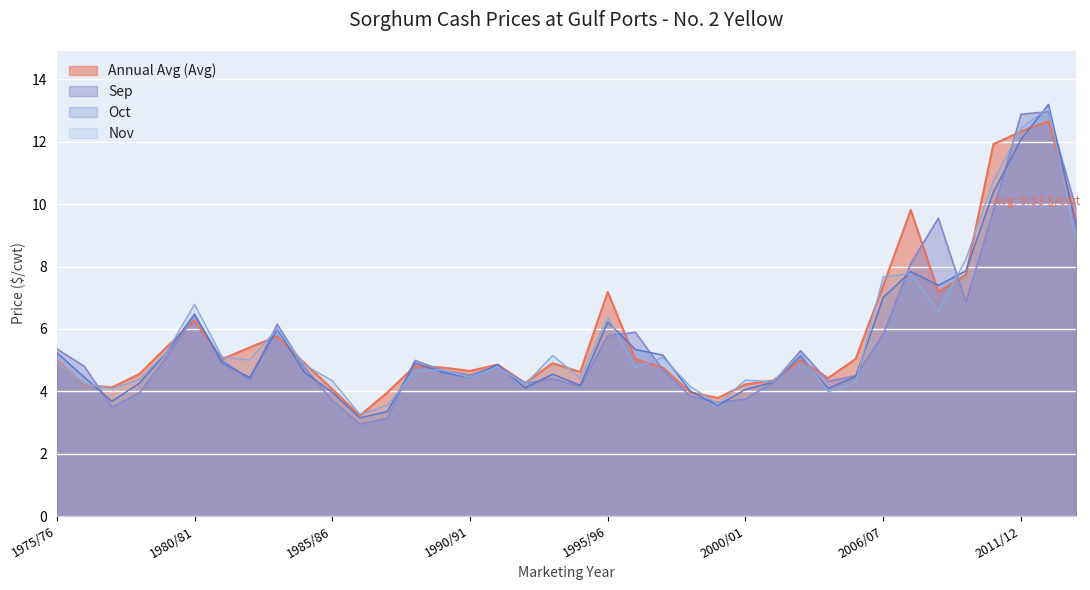

The value of Oct at 1984/85 is 2.5. True or false?

False